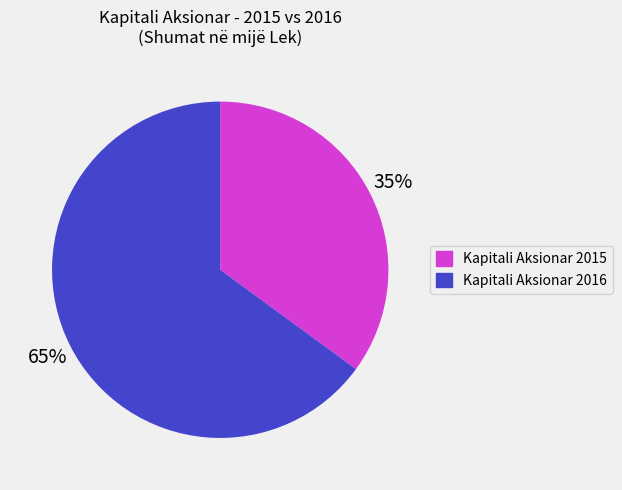

Which slice represents more than half of the pie?

Kapitali Aksionar 2016